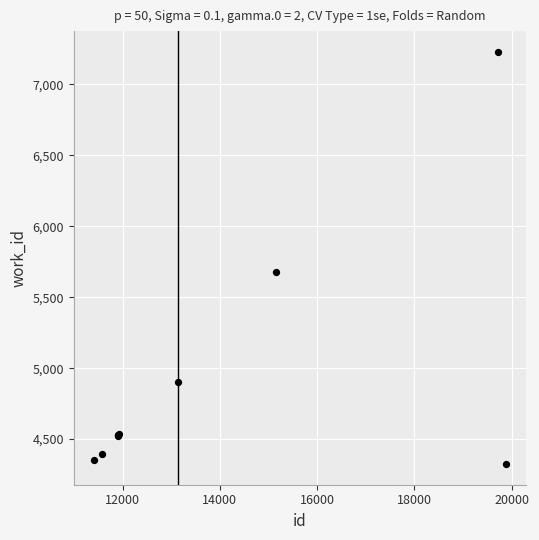

What Y value in the scatter plot is closest to 5777?

5675